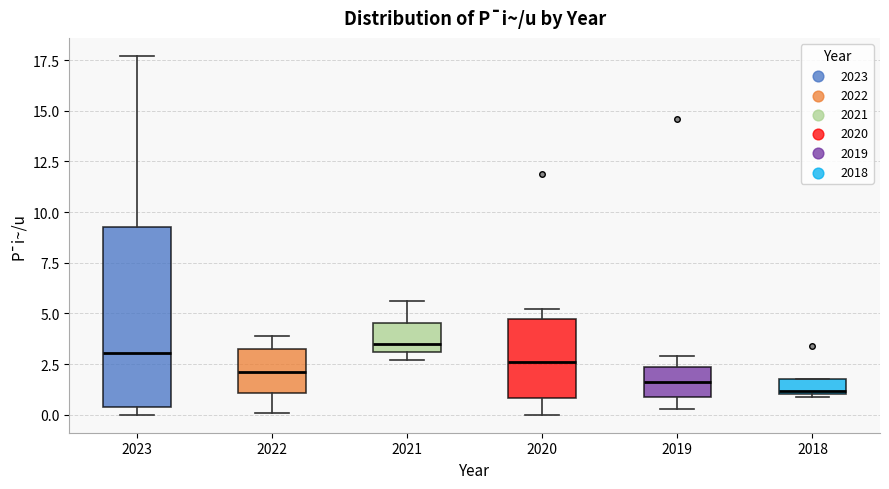

Where does the upper whisker of the box at x = 2021 end on the y-axis? The values are not printed on the chart, so give them approximately, as read against the axis.

5.5